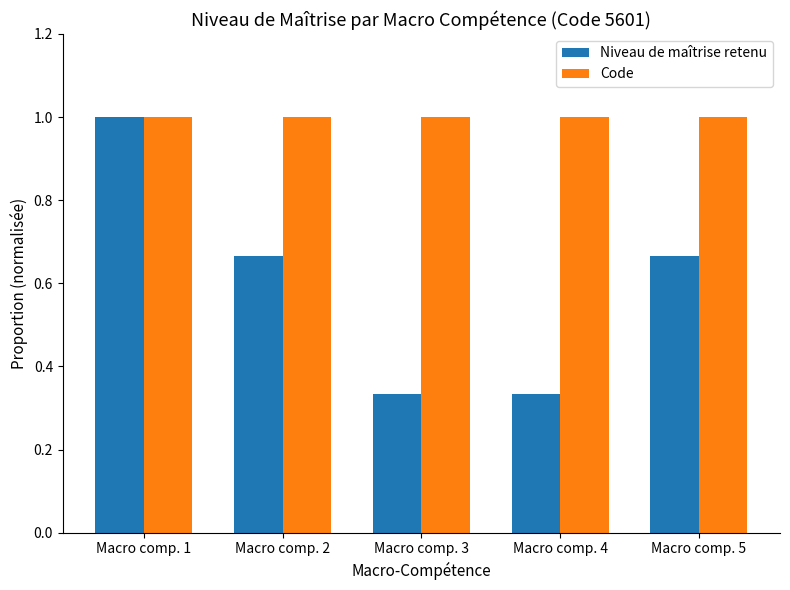

Rank the series by their average value, from lowest to highest.

Niveau de maîtrise retenu, Code